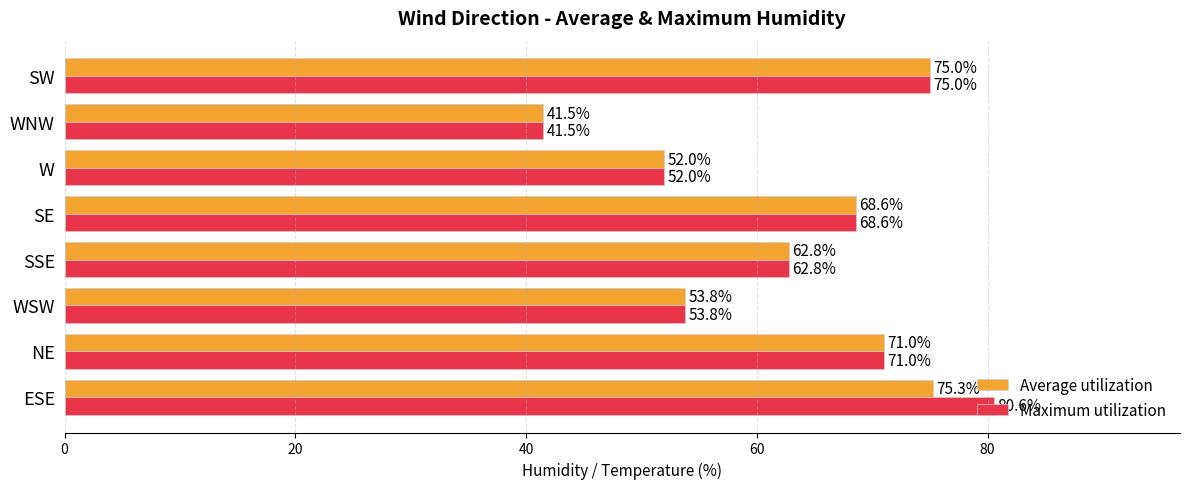

What is the difference between the maximum and second lowest values in the Maximum utilization series?

28.6